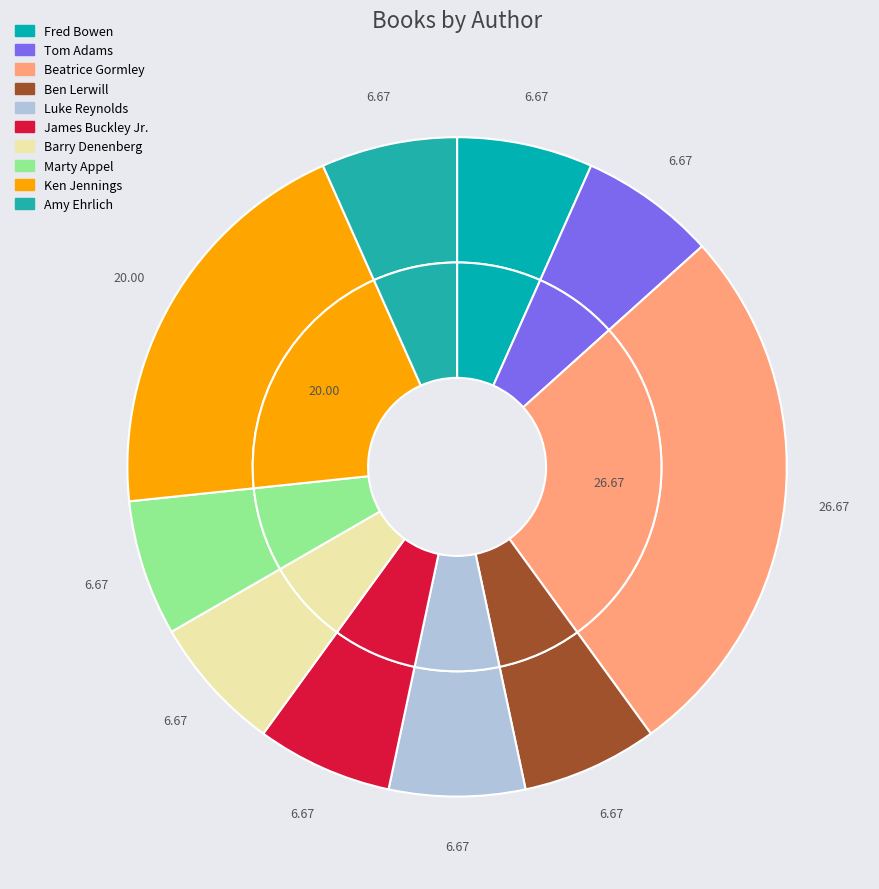

Rank the categories by value from highest to lowest.

Beatrice Gormley, Ken Jennings, Fred Bowen, Tom Adams, Ben Lerwill, Luke Reynolds, James Buckley Jr., Barry Denenberg, Marty Appel, Amy Ehrlich